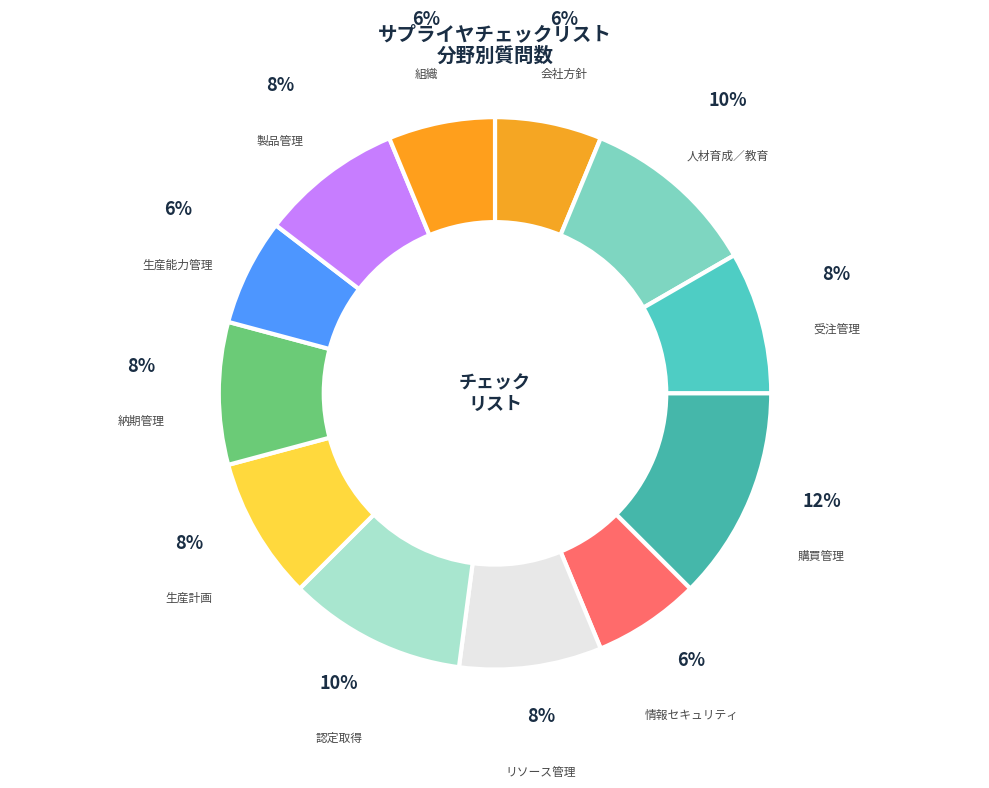

How many segments does this pie chart have?

12